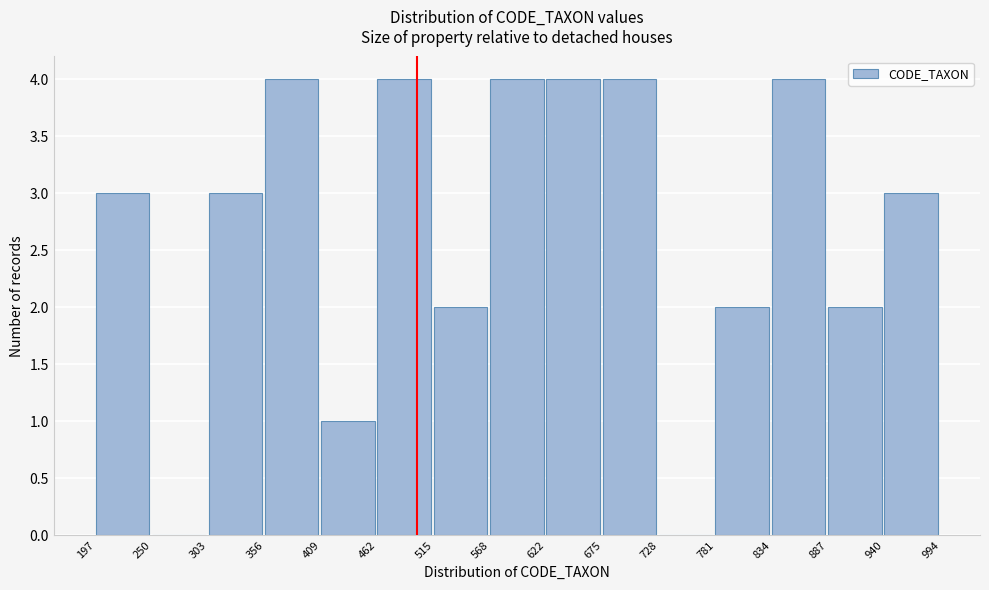

Reading left to right, list every bar in this chart as the range it spans on the x-axis followed by its height. The values are not printed on the chart, so give them approximately, as read against the axis.

197 to 250: 3
250 to 303: 0
303 to 356: 3
356 to 409: 4
409 to 462: 1
462 to 515: 4
515 to 568: 2
568 to 622: 4
622 to 675: 4
675 to 728: 4
728 to 781: 0
781 to 834: 2
834 to 887: 4
887 to 940: 2
940 to 994: 3